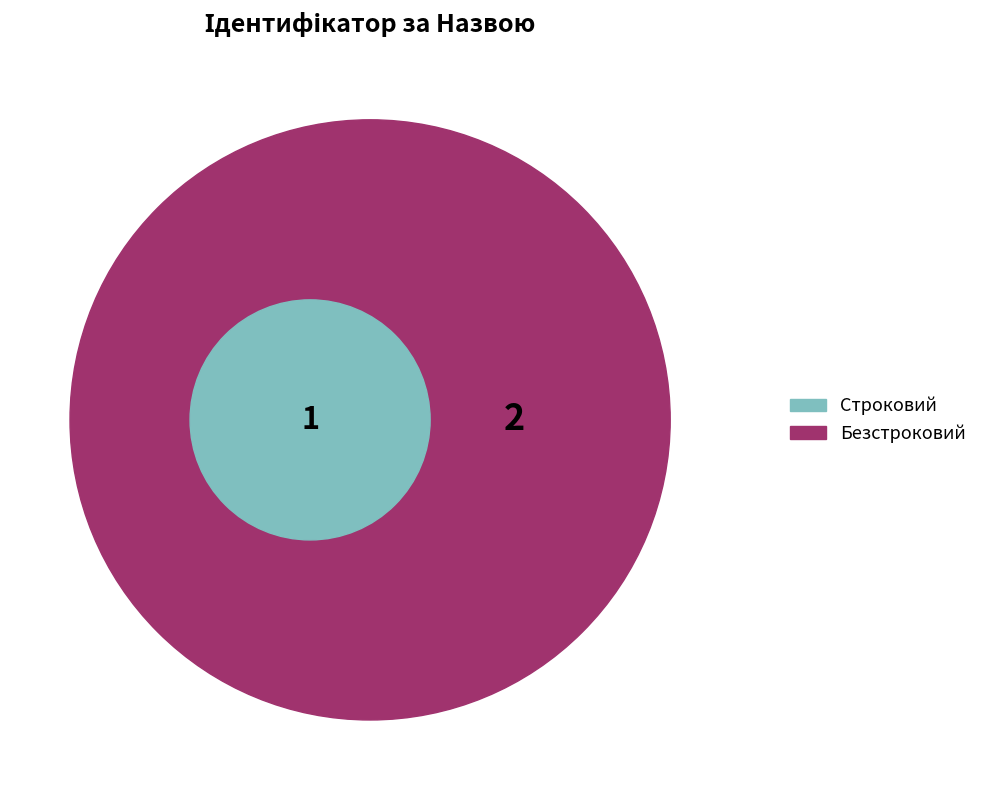

Does any single category account for the majority?

Yes